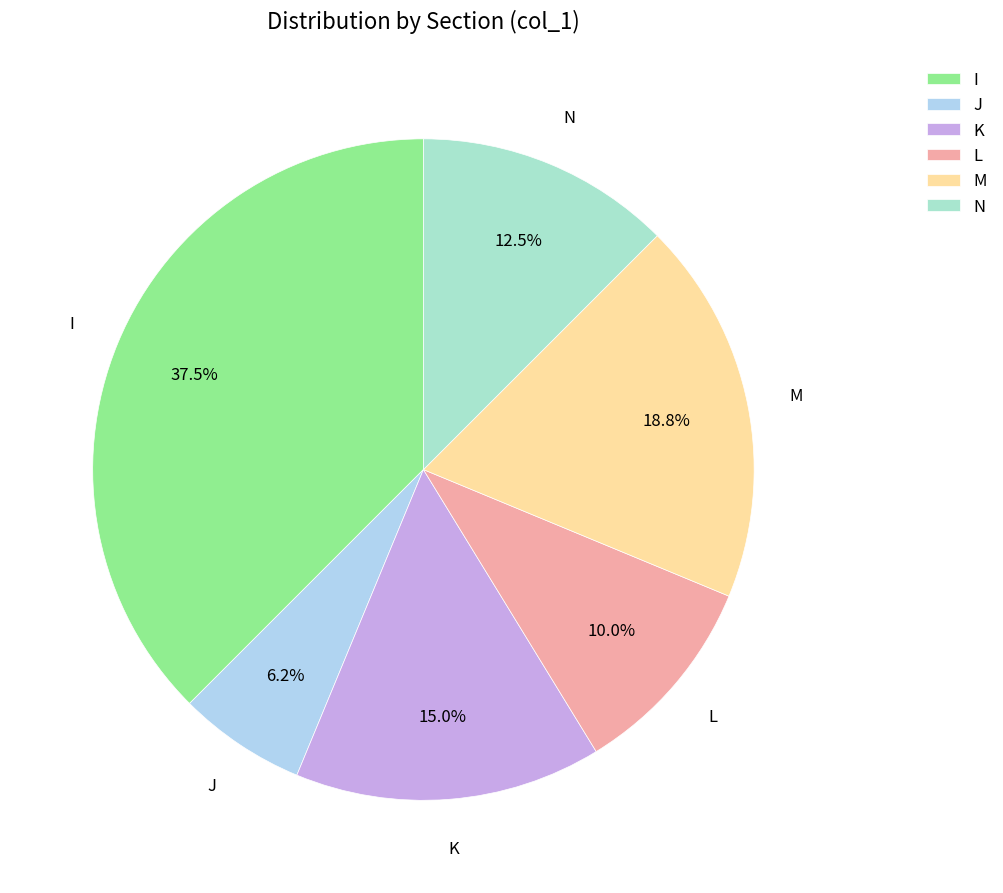

Is it true that L is 24% of the pie?

False